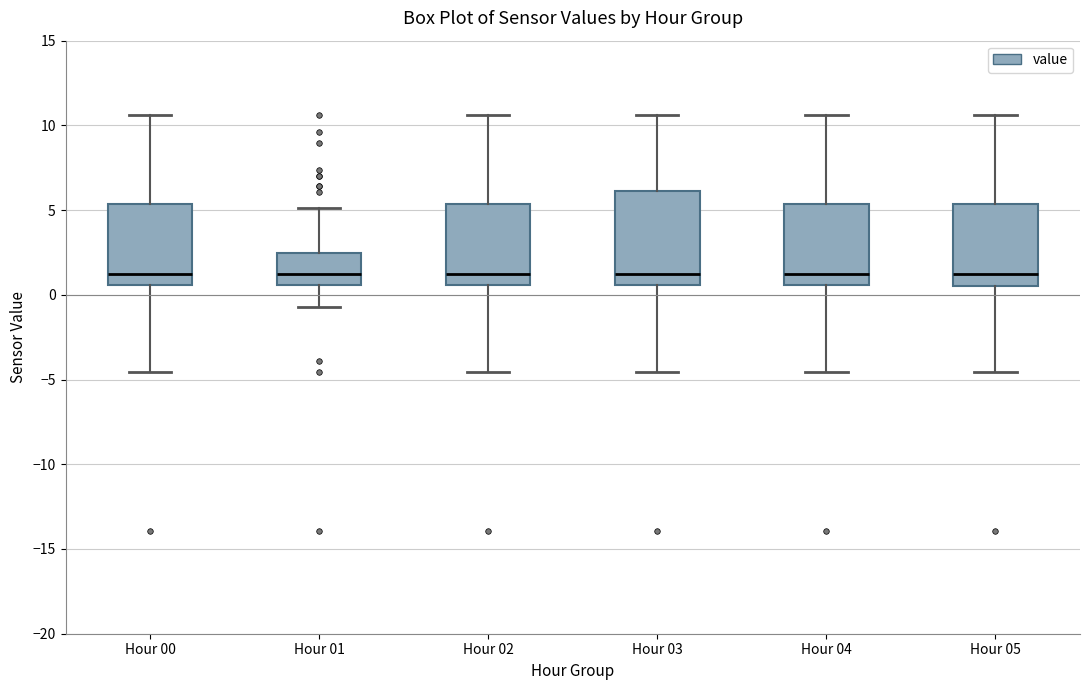

Reading left to right, read every box against the y-axis: the position of its median line, the range the box covers, and the ends of its whiskers. The values are not printed on the chart, so give them approximately, as read against the axis.

Hour 00: median 1.0, box 0.5 to 5.5, whiskers -4.5 to 10.5
Hour 01: median 1.0, box 0.5 to 2.5, whiskers -0.5 to 5.0
Hour 02: median 1.0, box 0.5 to 5.5, whiskers -4.5 to 10.5
Hour 03: median 1.0, box 0.5 to 6.0, whiskers -4.5 to 10.5
Hour 04: median 1.0, box 0.5 to 5.5, whiskers -4.5 to 10.5
Hour 05: median 1.0, box 0.5 to 5.5, whiskers -4.5 to 10.5